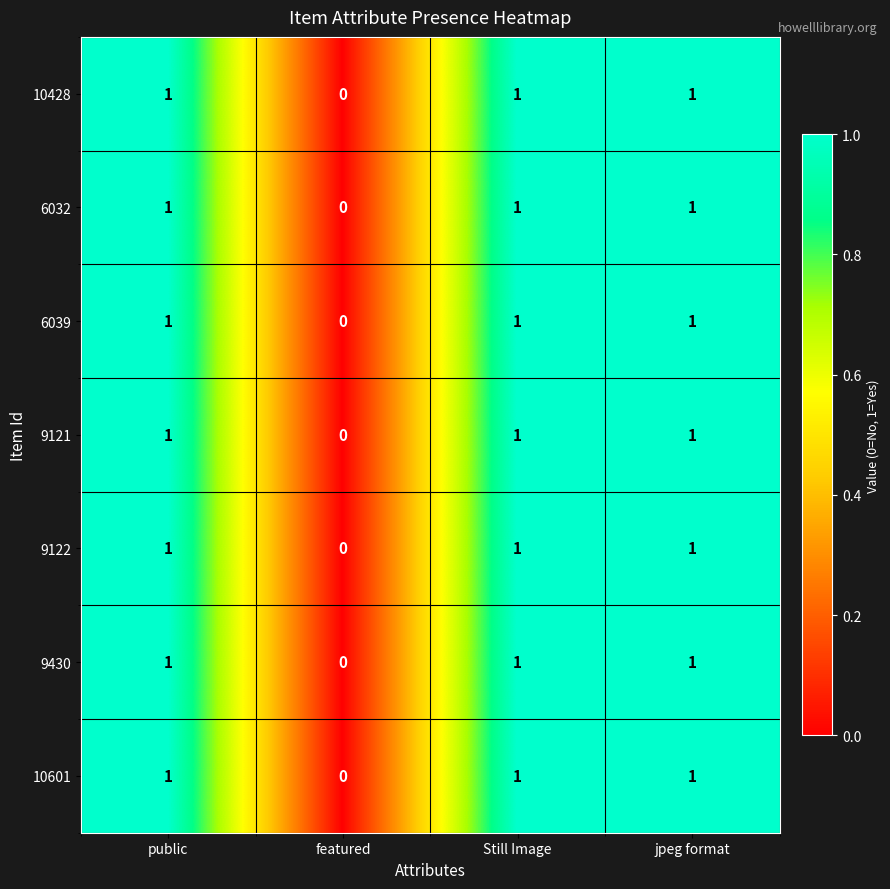

How many categories are shown in the chart?

4